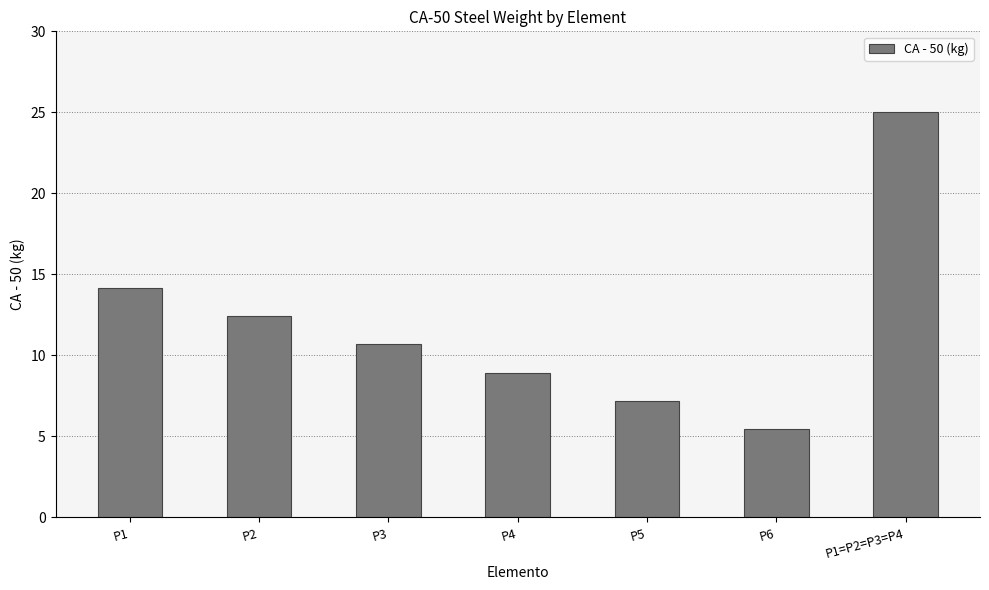

Reading left to right, what are all the values shown in this chart?

P1=14.1	P2=12.4	P3=10.7	P4=8.9	P5=7.2	P6=5.5	P1=P2=P3=P4=25.0